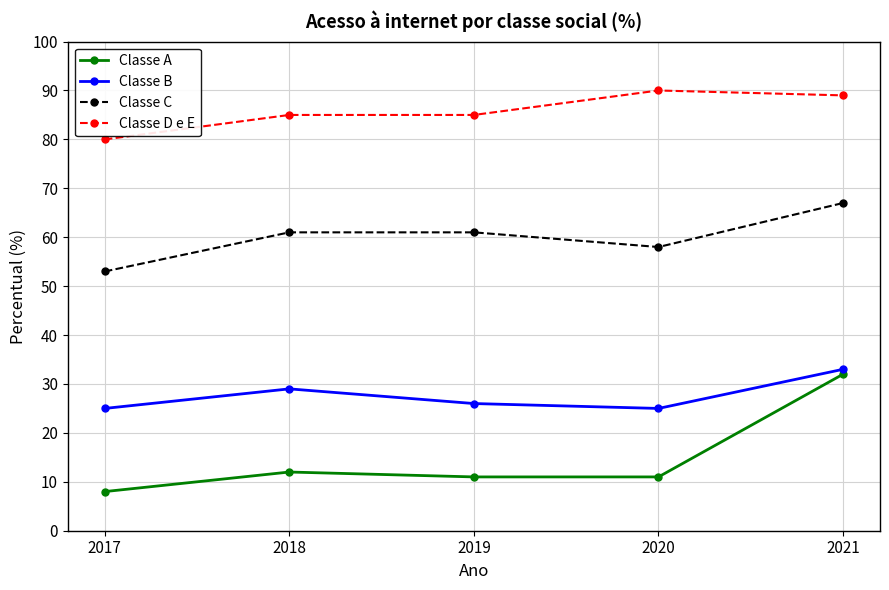

What value does the Classe D e E series have at 2017, to the nearest 5?

80